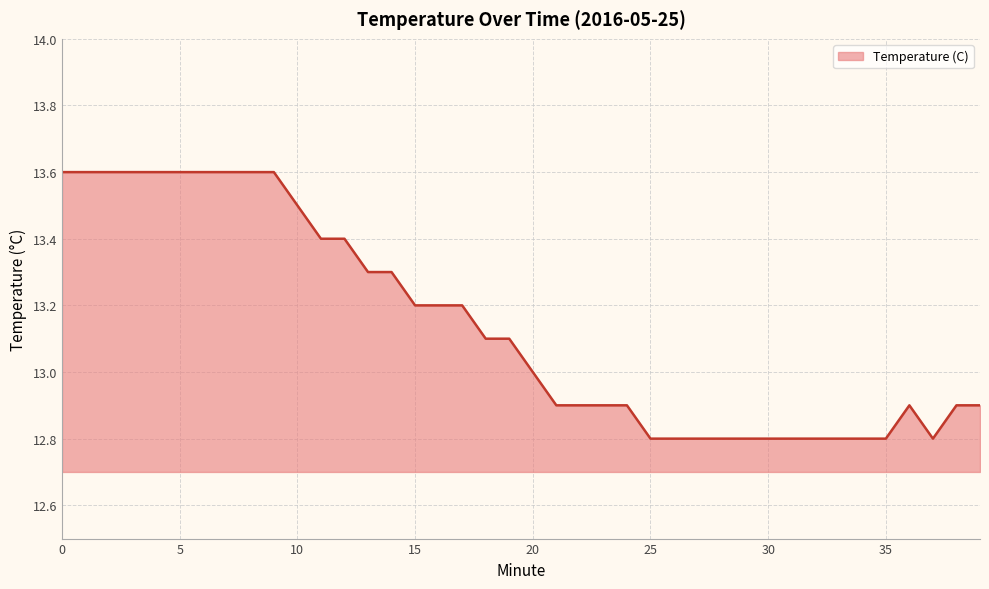

What is the average value?

13.1